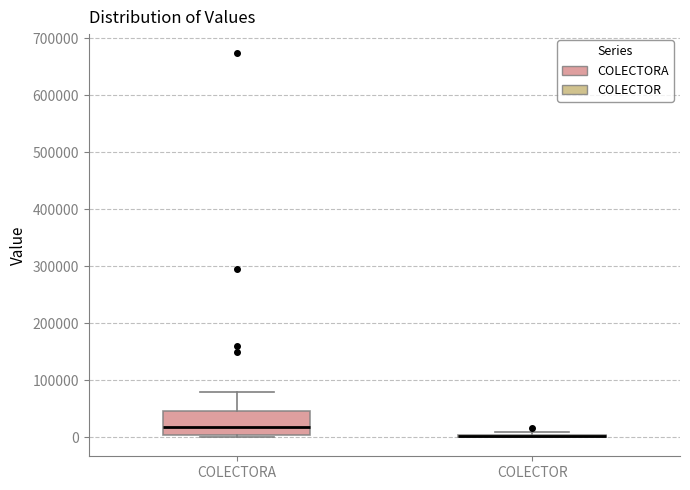

Comparing the boxes themselves (not the whiskers), which one is the tallest?

COLECTORA